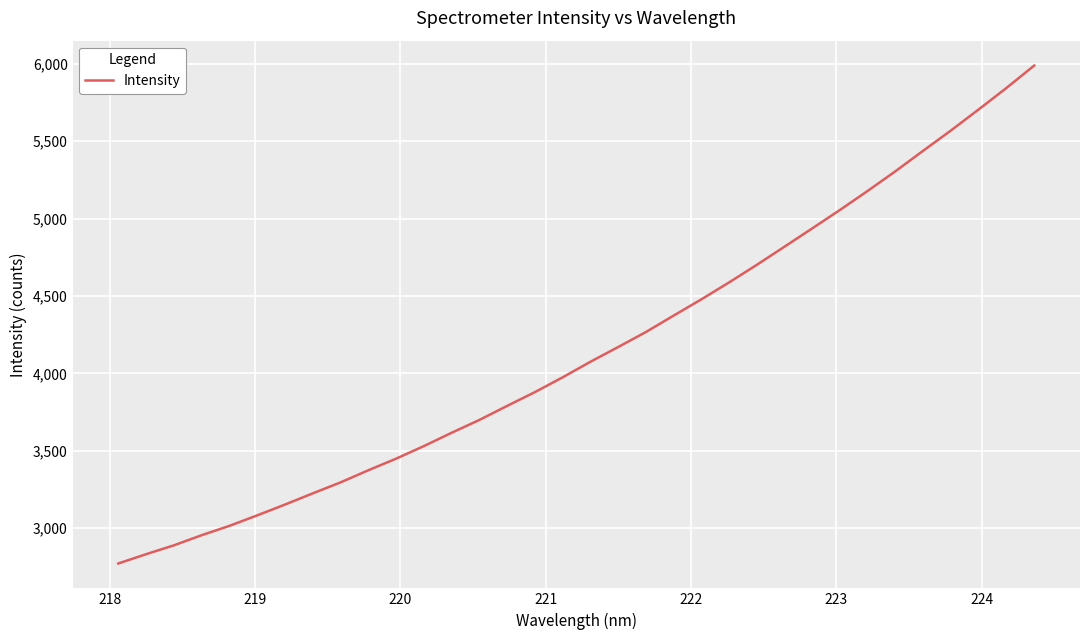

Reading left to right, what are all the values shown in this chart?

2772.1	2832.0	2889.3	2954.7	3015.1	3082.9	3152.7	3225.0	3295.9	3374.2	3449.2	3530.4	3616.4	3699.4	3790.2	3879.2	3974.6	4075.2	4170.5	4267.4	4373.7	4478.7	4588.1	4701.7	4819.2	4937.4	5056.6	5179.6	5306.5	5438.9	5569.6	5705.5	5844.1	5988.5